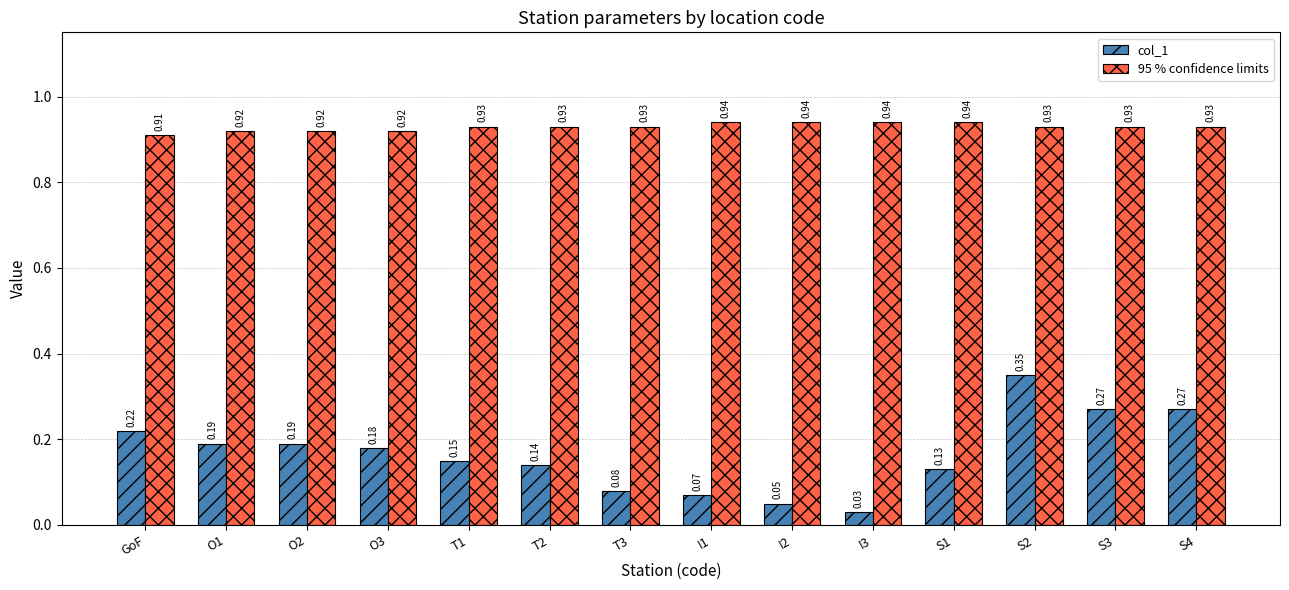

List the series in order of their peak value, highest first.

95 % confidence limits, col_1